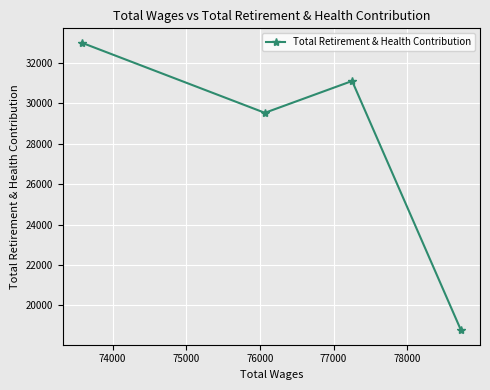

What is the value of the 4th point from the left?

18769